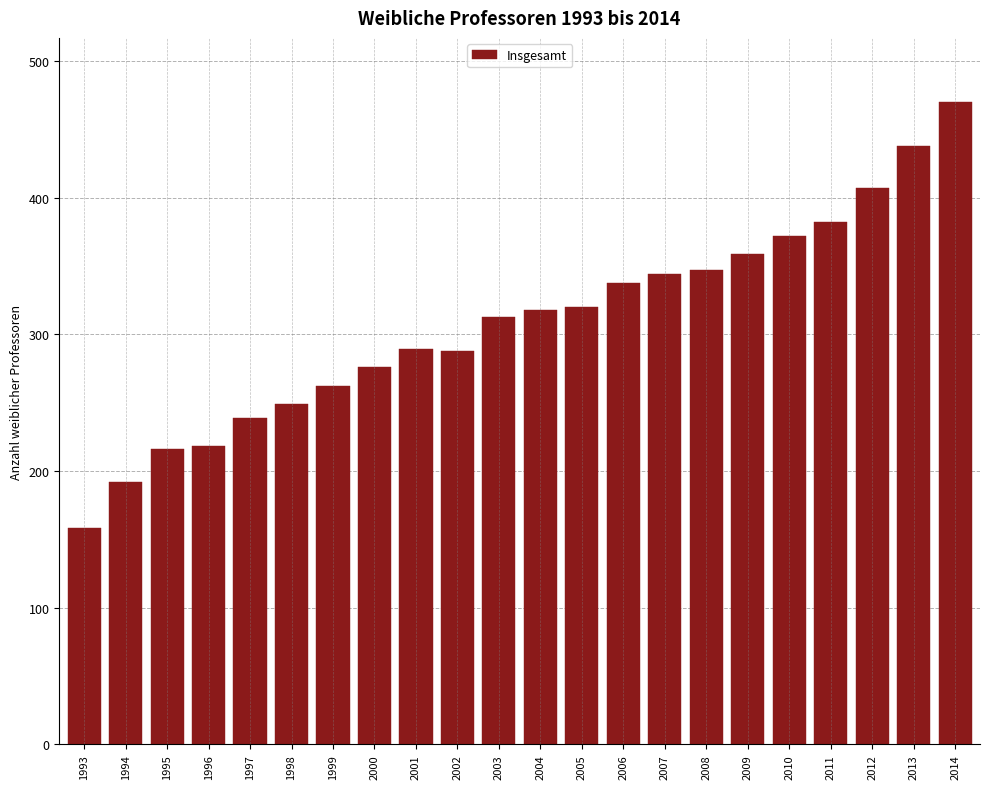

True or false: the data shows 192 at 1994.

True